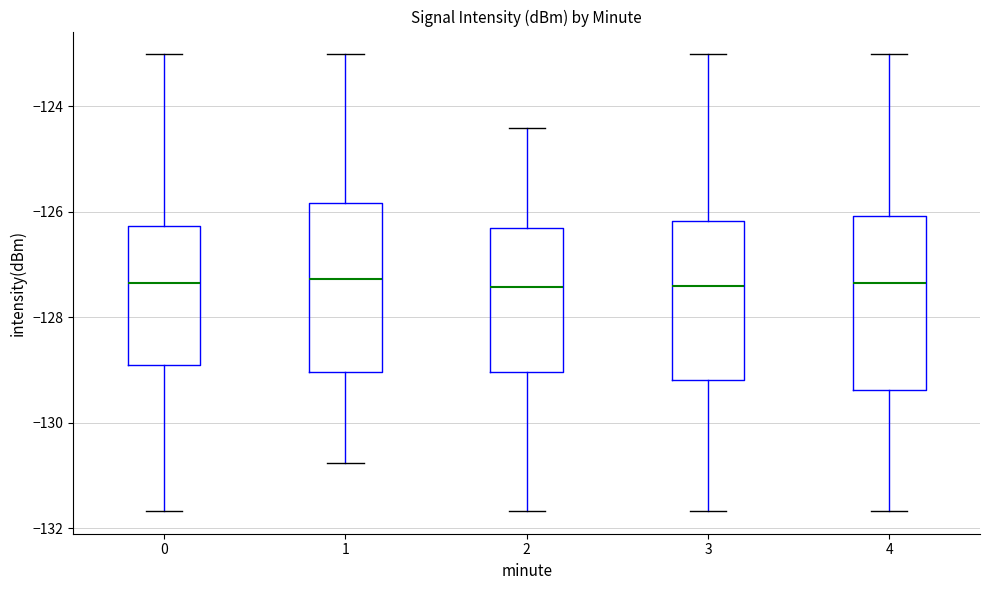

Where does the median line of the box at x = 3 sit on the y-axis? The values are not printed on the chart, so give them approximately, as read against the axis.

-127.4